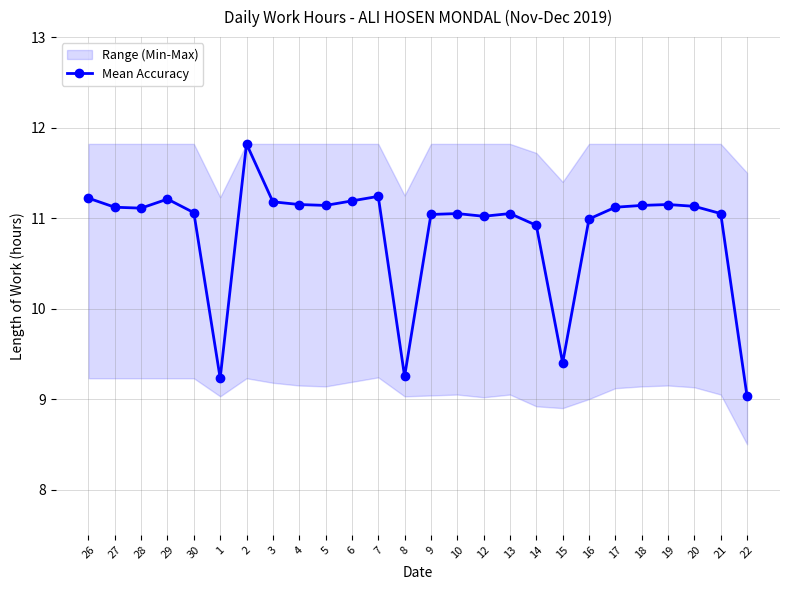

The value at 6 is 11.2. True or false?

True